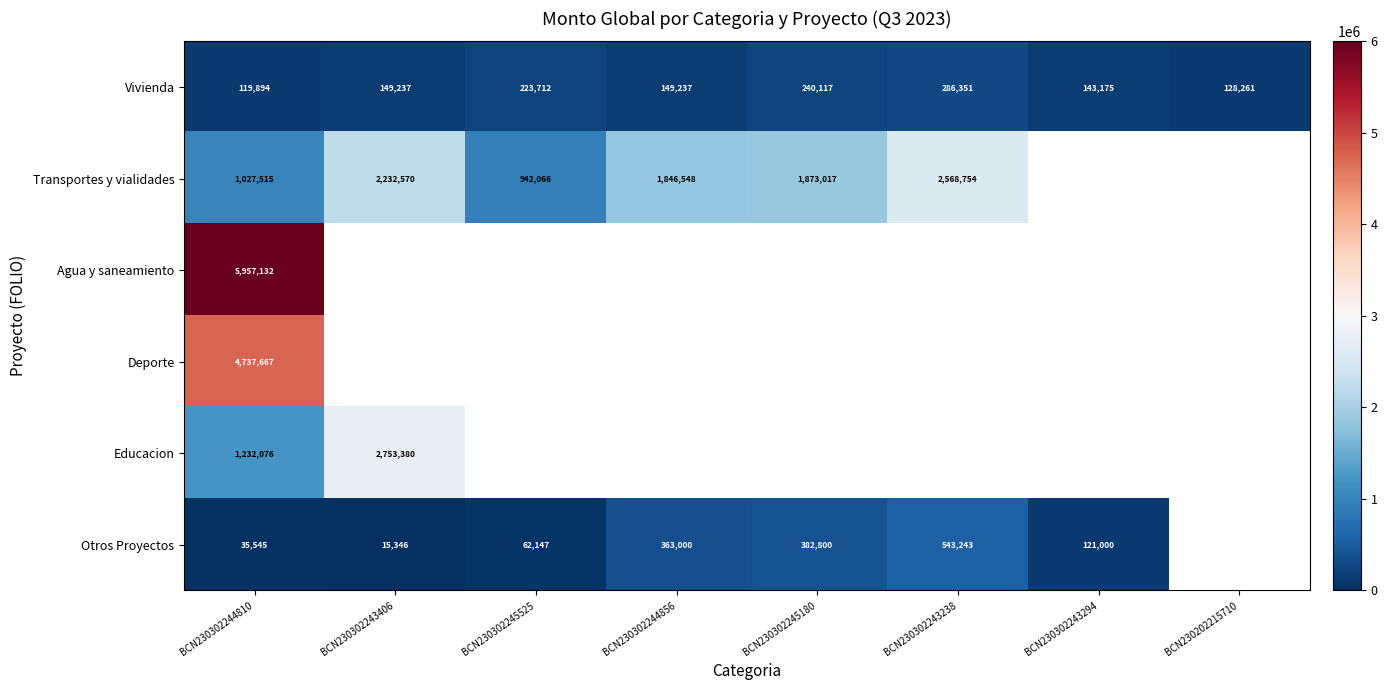

Which has a higher value, BCN230202215710 or BCN230302243294?

BCN230302243294